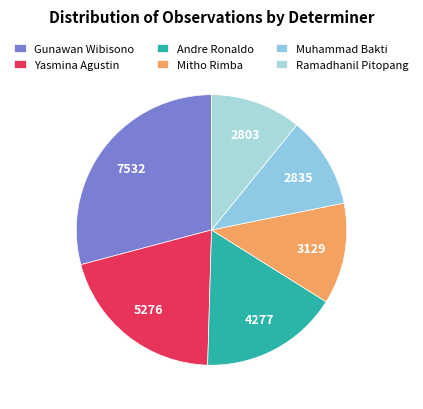

Is there a majority slice in this chart?

No